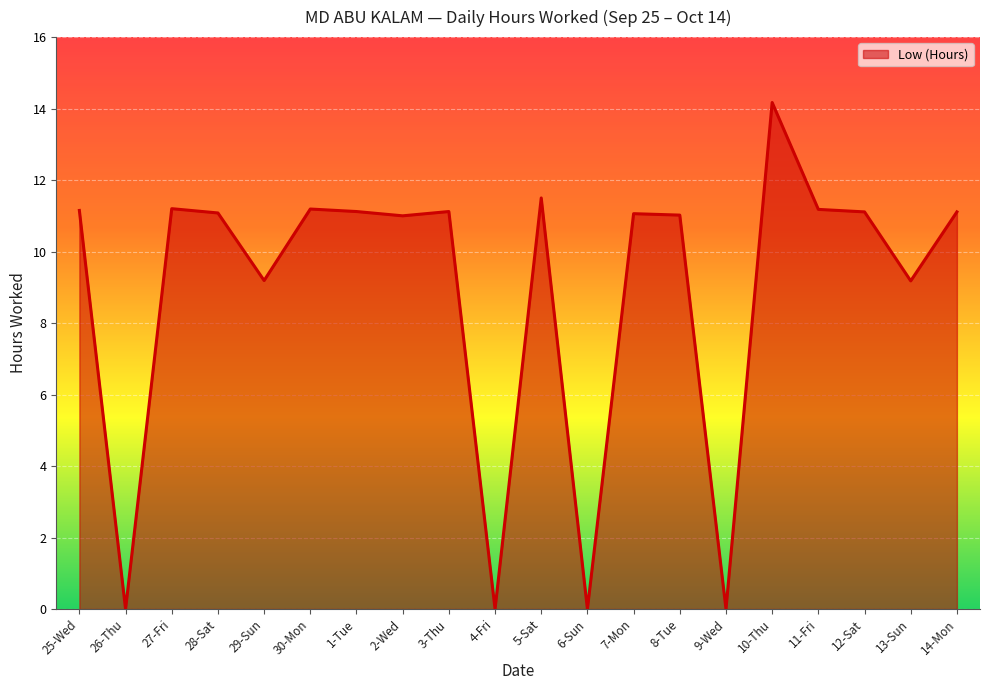

Which has a higher value, 13-Sun or 14-Mon?

14-Mon